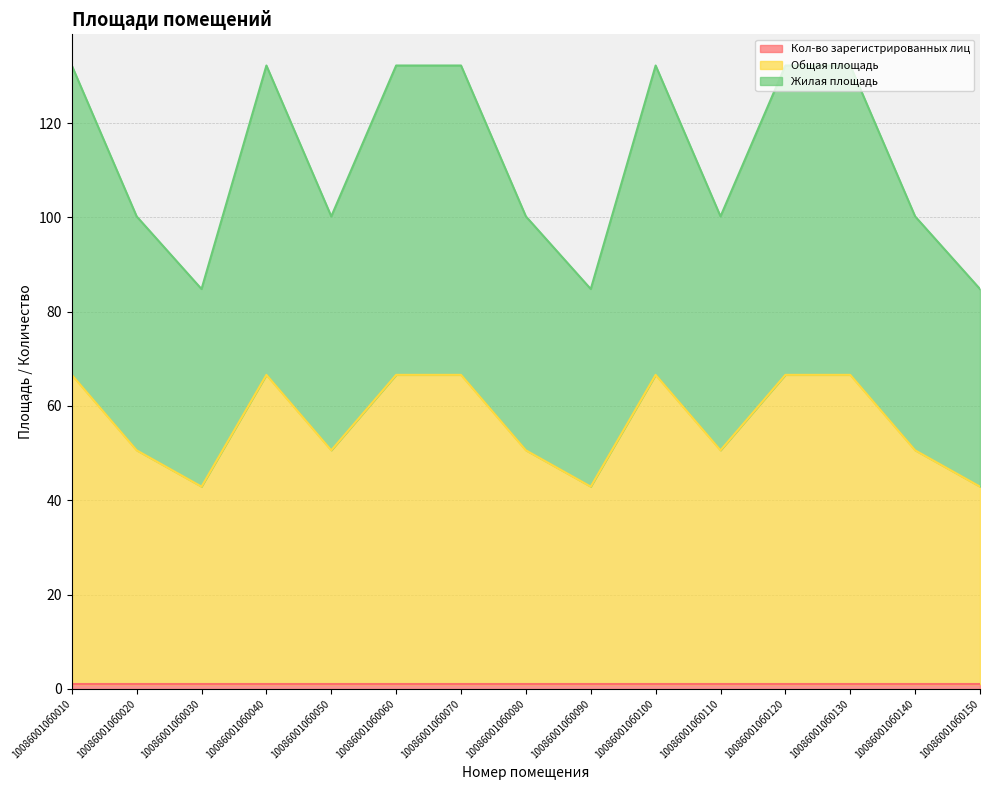

Is it true that Жилая площадь equals 205.4 at 100860010б0060?

False